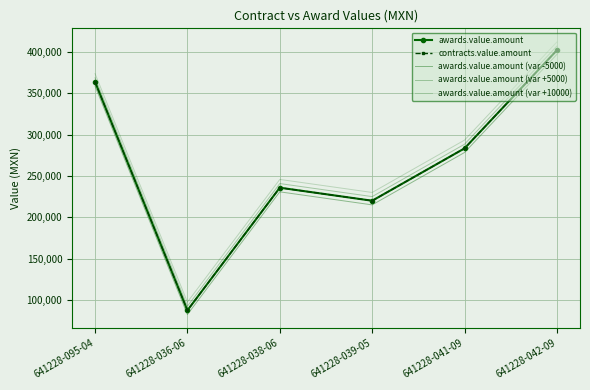

How many values in the awards.value.amount (var -5000) series exceed 278300?

2